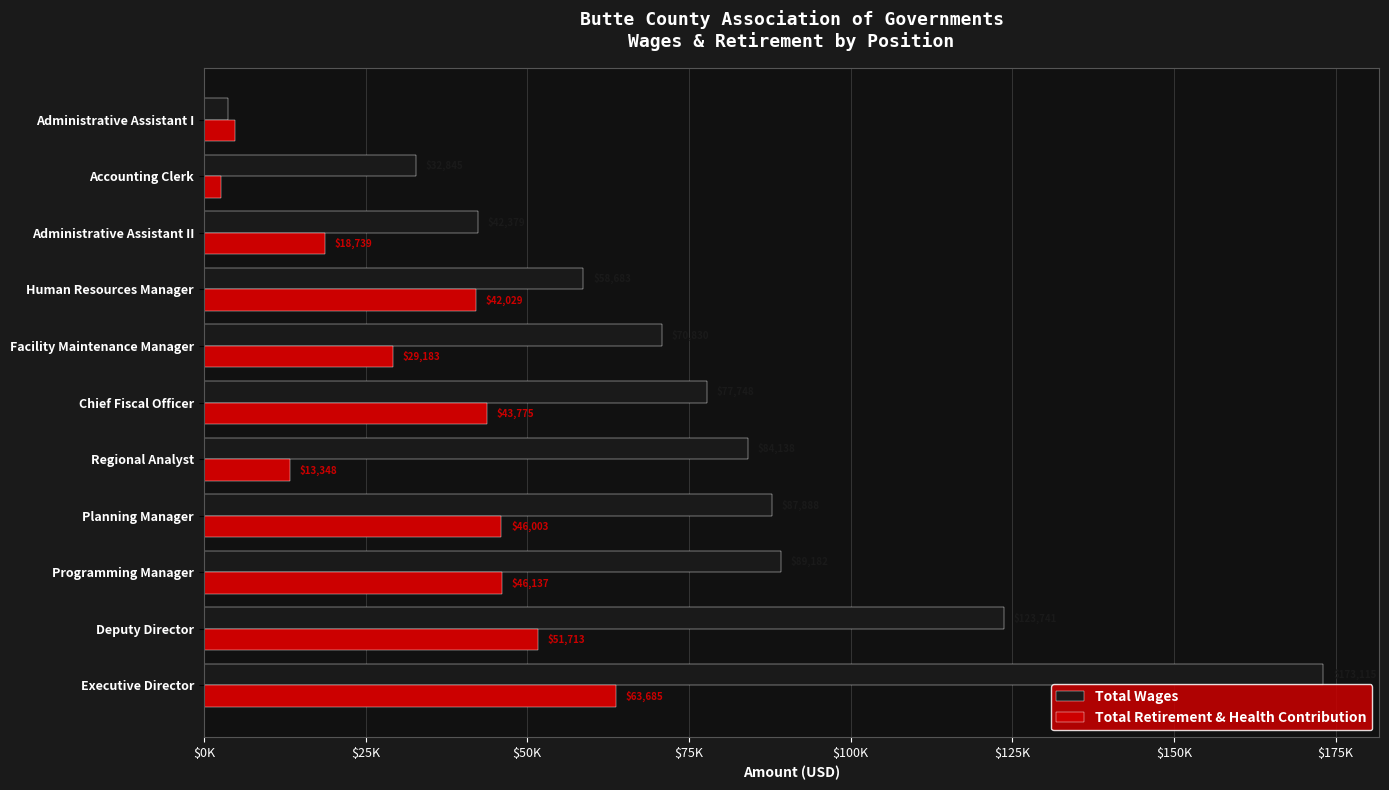

List the labels in order of Total Retirement & Health Contribution value, smallest first.

Accounting Clerk, Administrative Assistant I, Regional Analyst, Administrative Assistant II, Facility Maintenance Manager, Human Resources Manager, Chief Fiscal Officer, Planning Manager, Programming Manager, Deputy Director, Executive Director